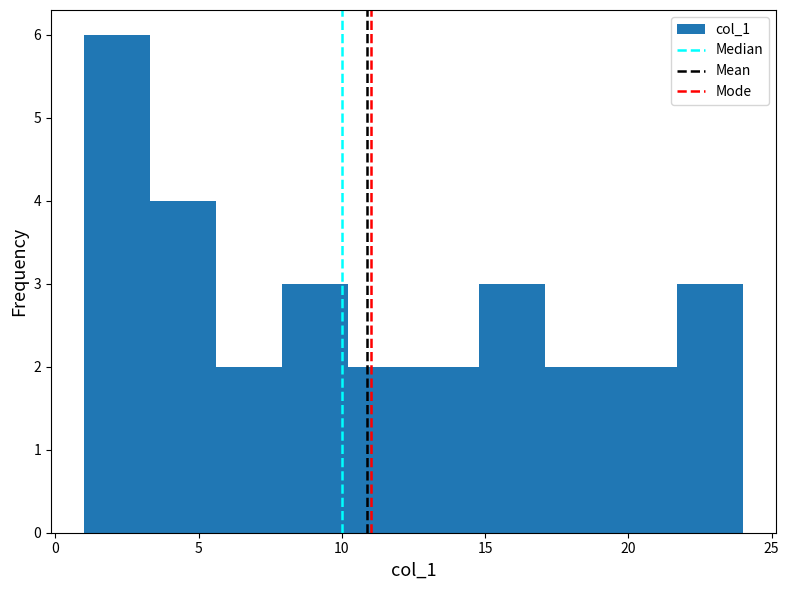

What is the height of the bar covering 12.5 to 14.8 on the x-axis? Neither the bar edges nor the heights are printed on the chart, so give them approximately, as read against the axes.

2